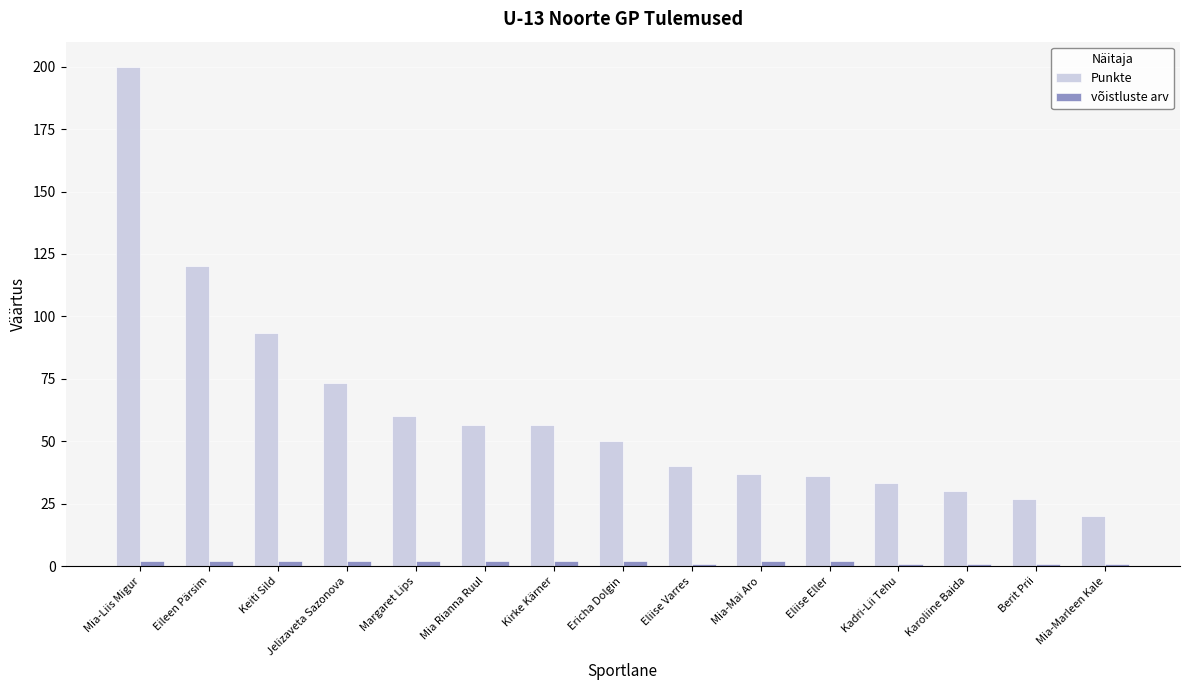

Are the bars horizontal?

No